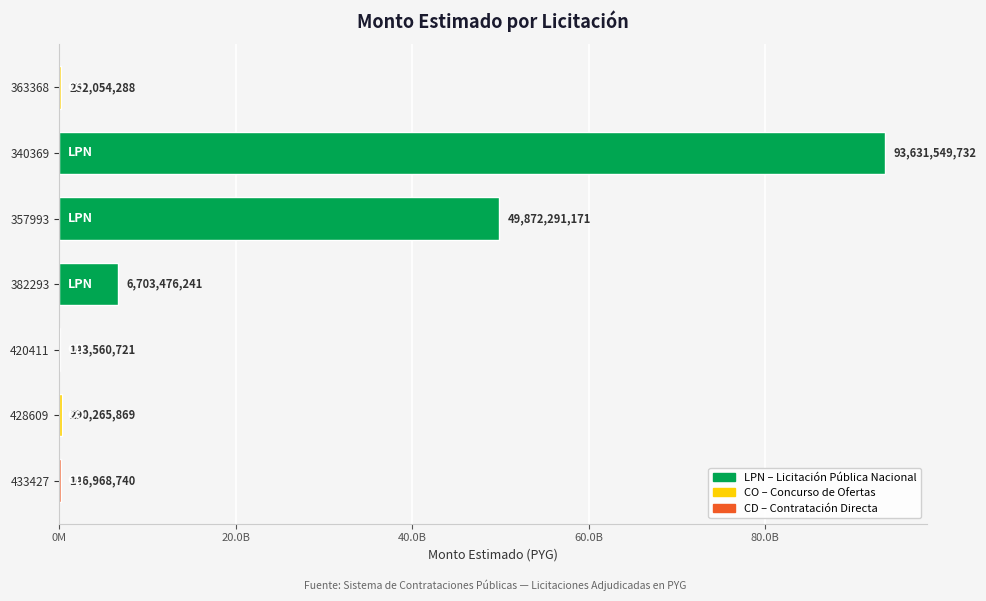

Does the chart contain stacked bars?

No